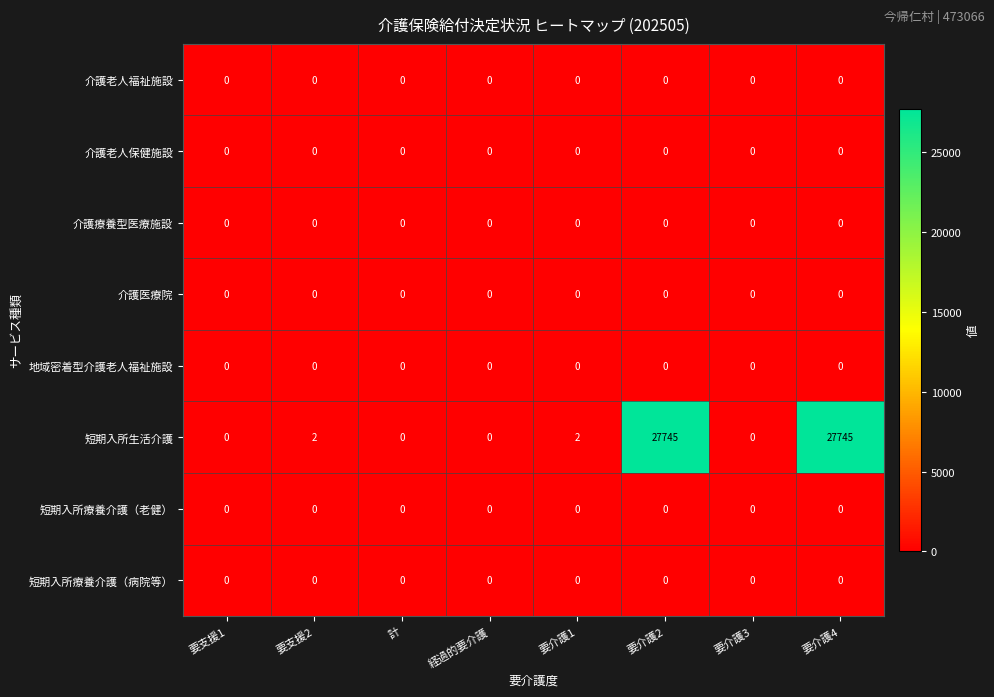

Is the value of 地域密着型介護老人福祉施設 at 計 greater than the value of 短期入所生活介護 at 要介護2?

No